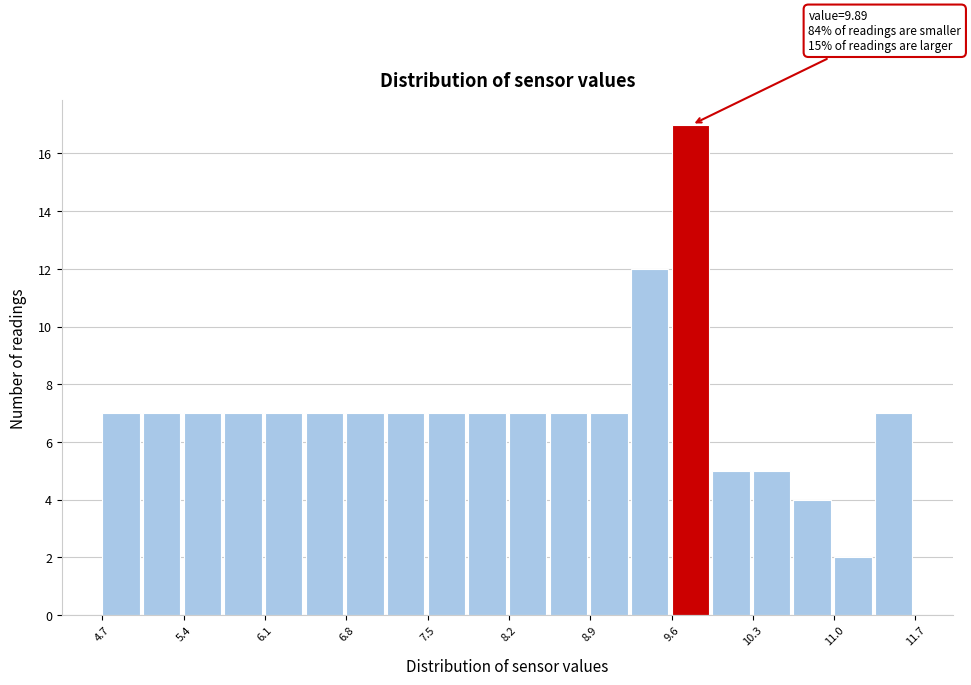

Read against the x-axis, roughly where is the centre of the tallest bar?

9.7